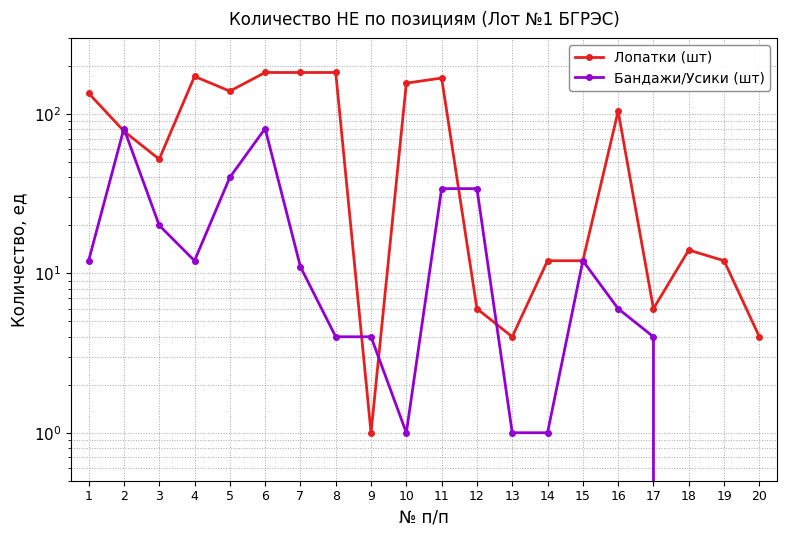

How many intersections are there between Лопатки (шт) and Бандажи/Усики (шт)?

6